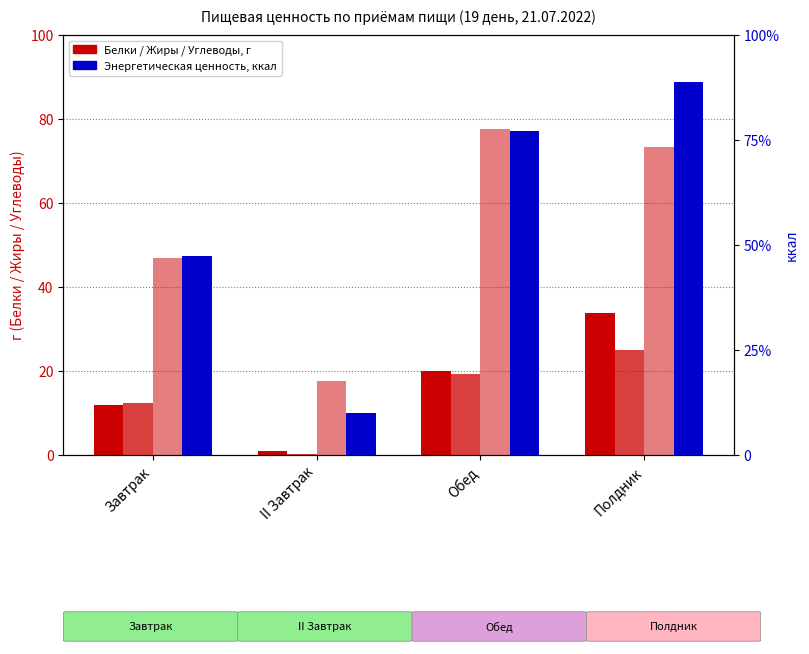

Is the value of Энергетическая ценность, ккал at II Завтрак greater than the value of Углеводы, г at Полдник?

Yes